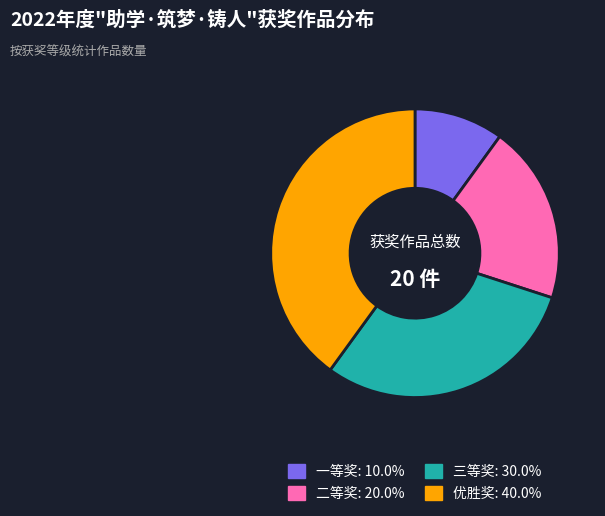

Is the sum of 优胜奖 and 三等奖 greater than half?

Yes